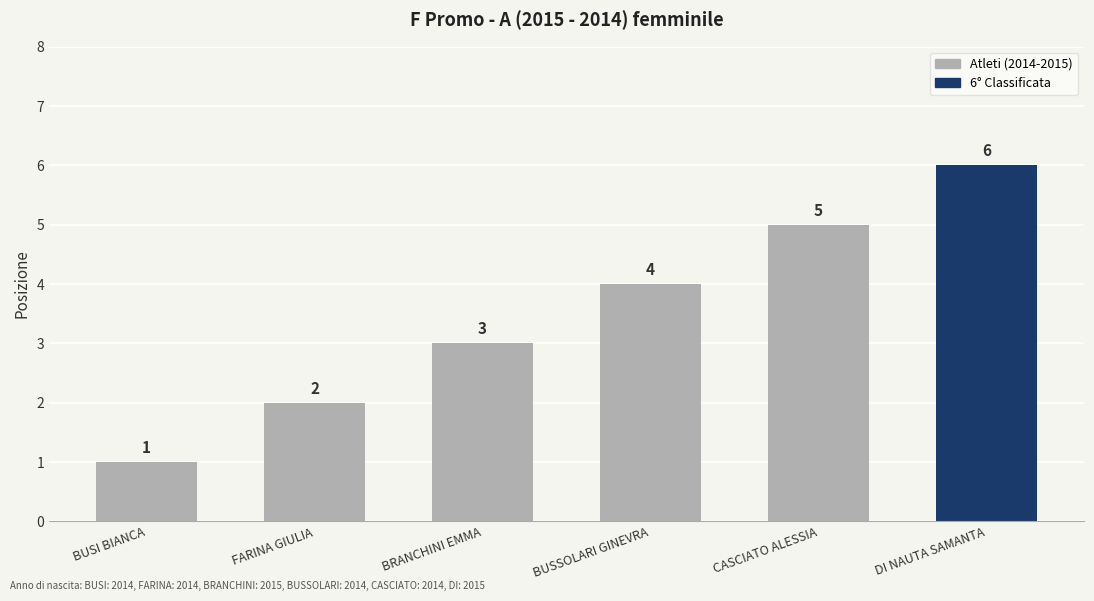

How many bars are there in total?

6